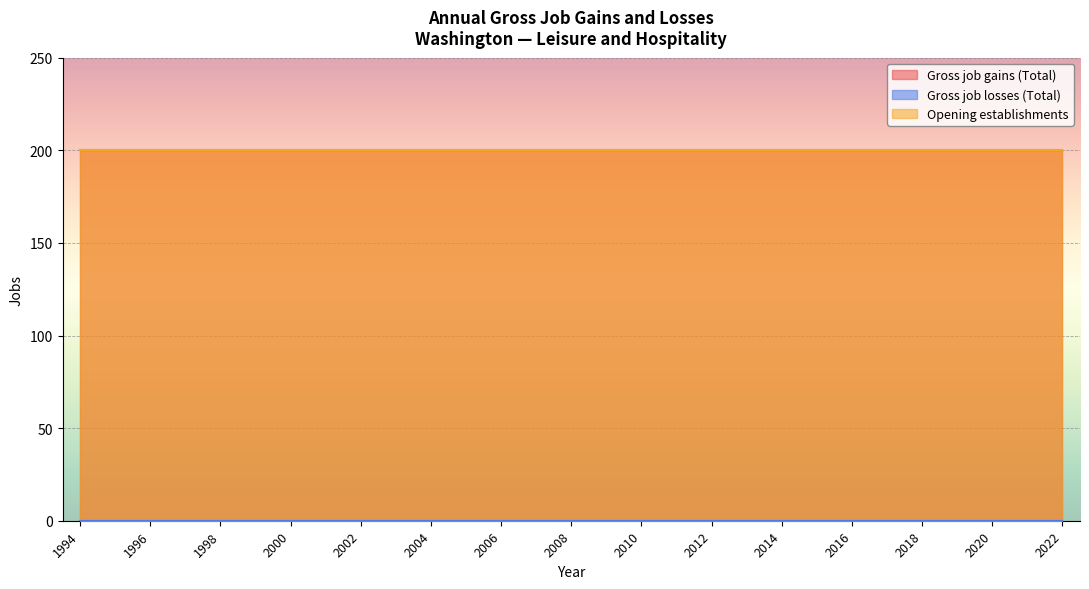

How many lines are shown in the chart?

3